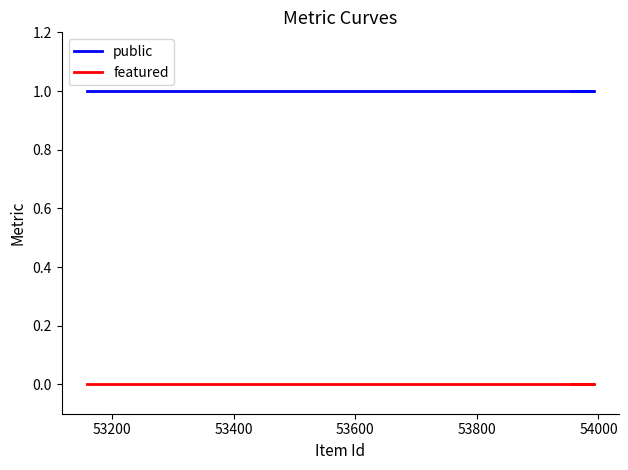

The public series shows 1 at 53200. True or false?

False